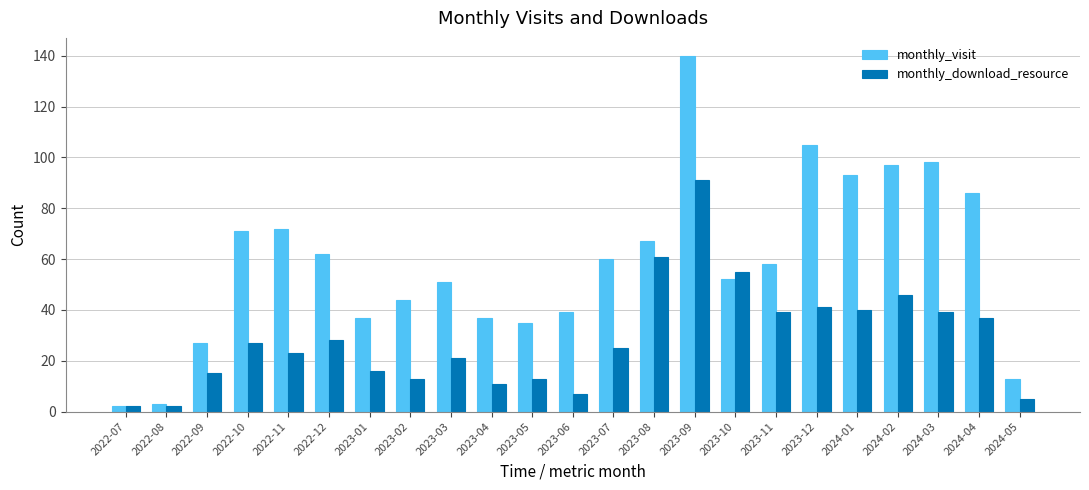

What is the difference between the highest and lowest values at 2023-03?

30